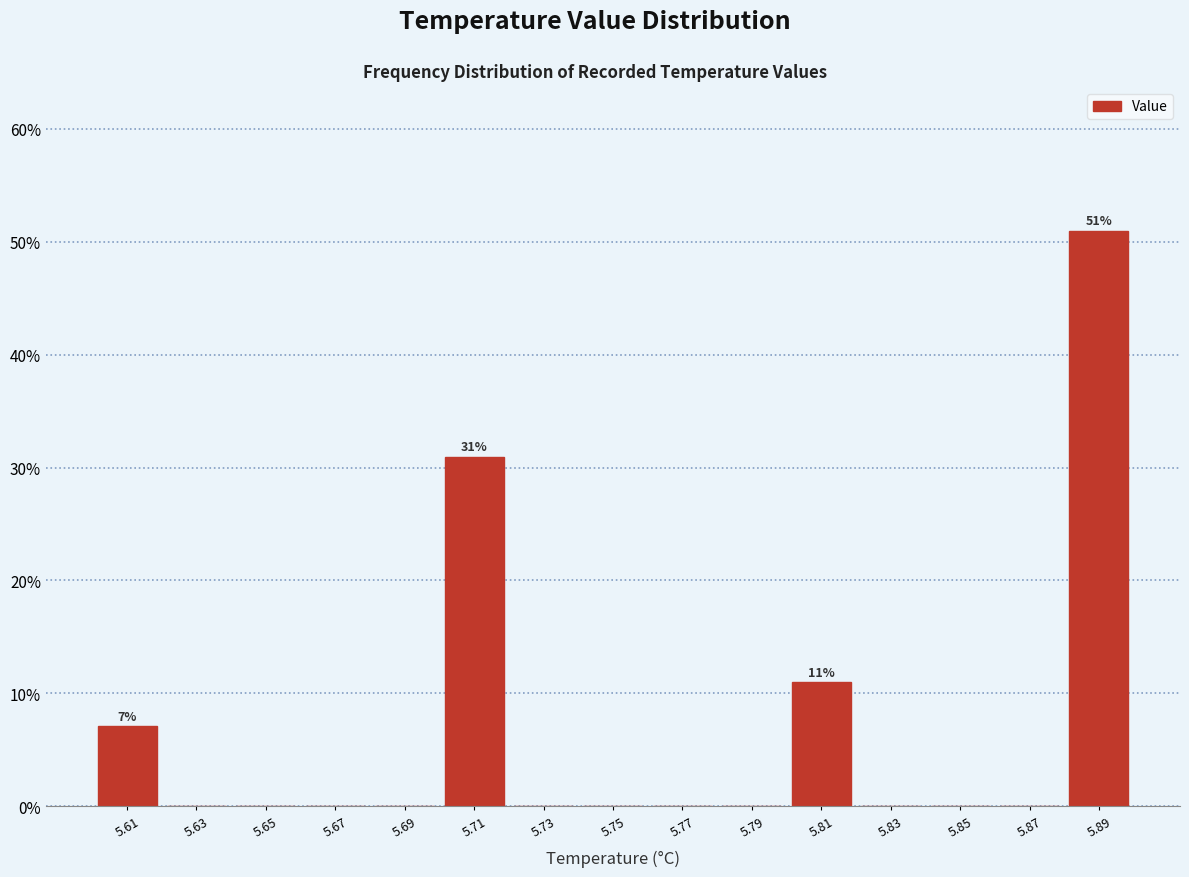

Over which range of the x-axis is the bar tallest?

5.88 to 5.90